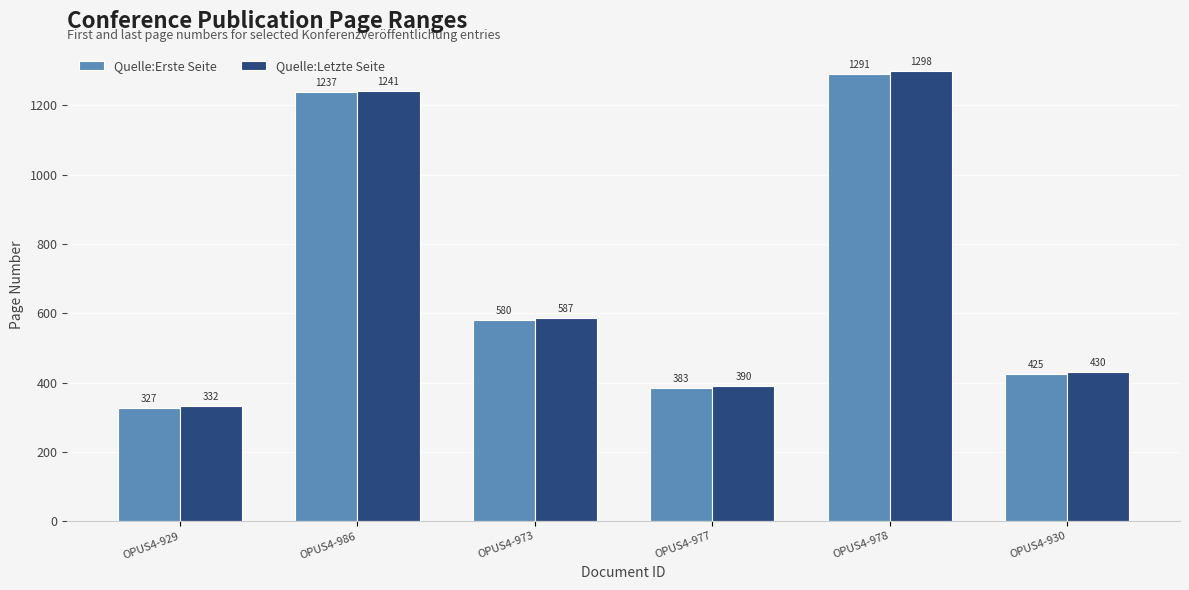

What is the difference between the maximum and minimum values in the Quelle:Letzte Seite series?

966